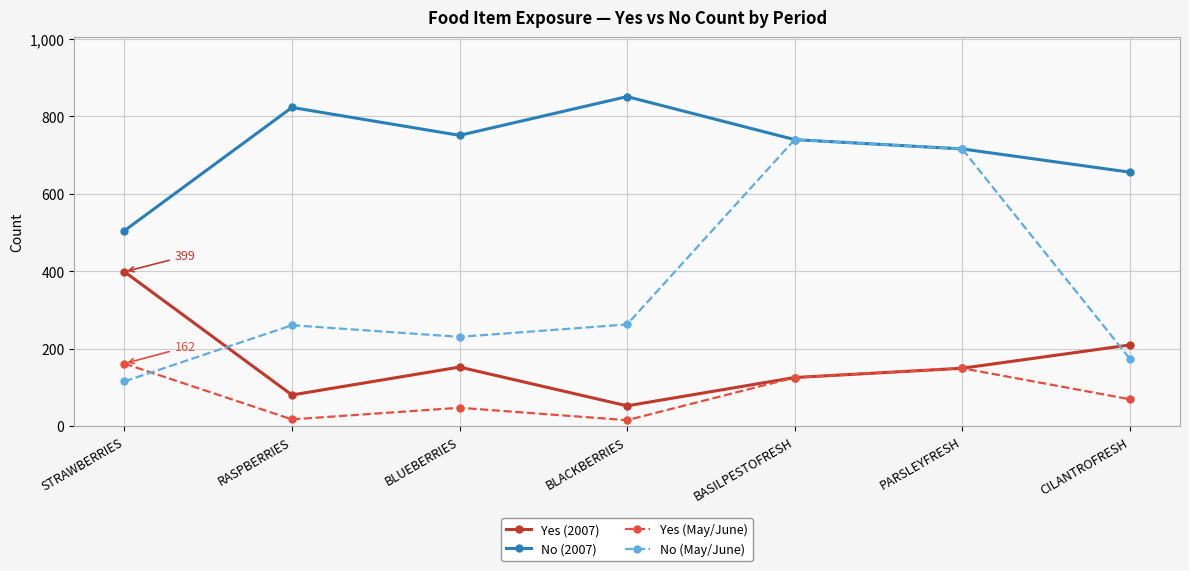

Rank the series by their maximum value, from highest to lowest.

No (2007), No (May/June), Yes (2007), Yes (May/June)